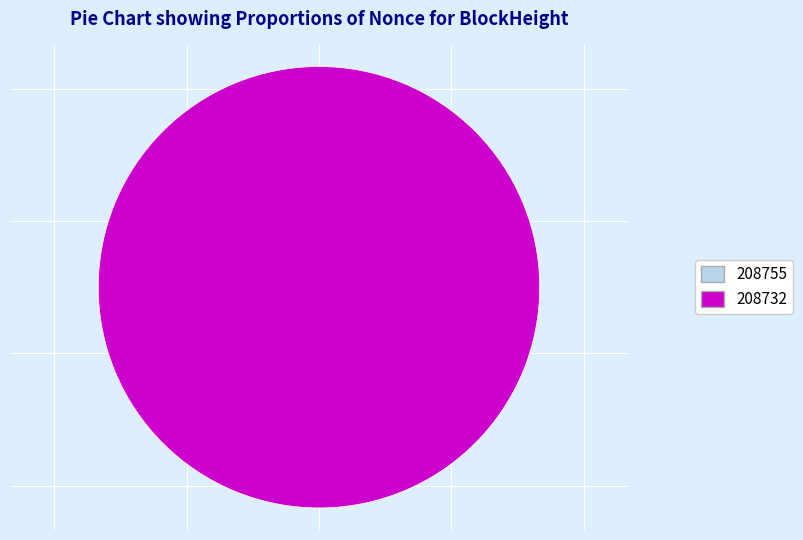

What is the change in value from 208755 to 208732?

+92181